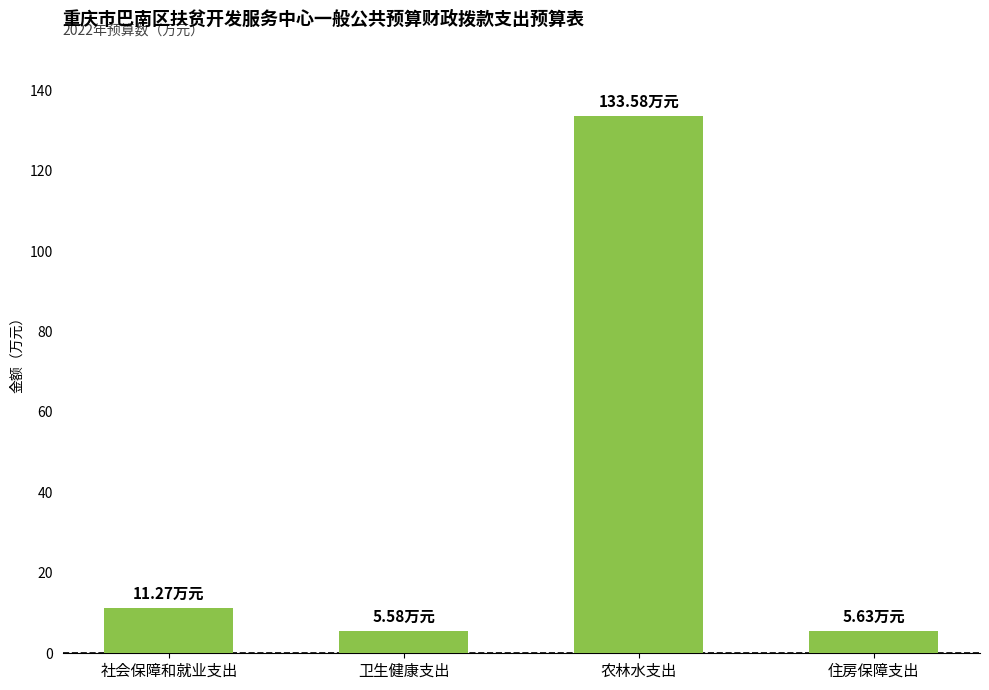

Reading left to right, extract all data points from this chart.

社会保障和就业支出=11.3	卫生健康支出=5.6	农林水支出=133.6	住房保障支出=5.6